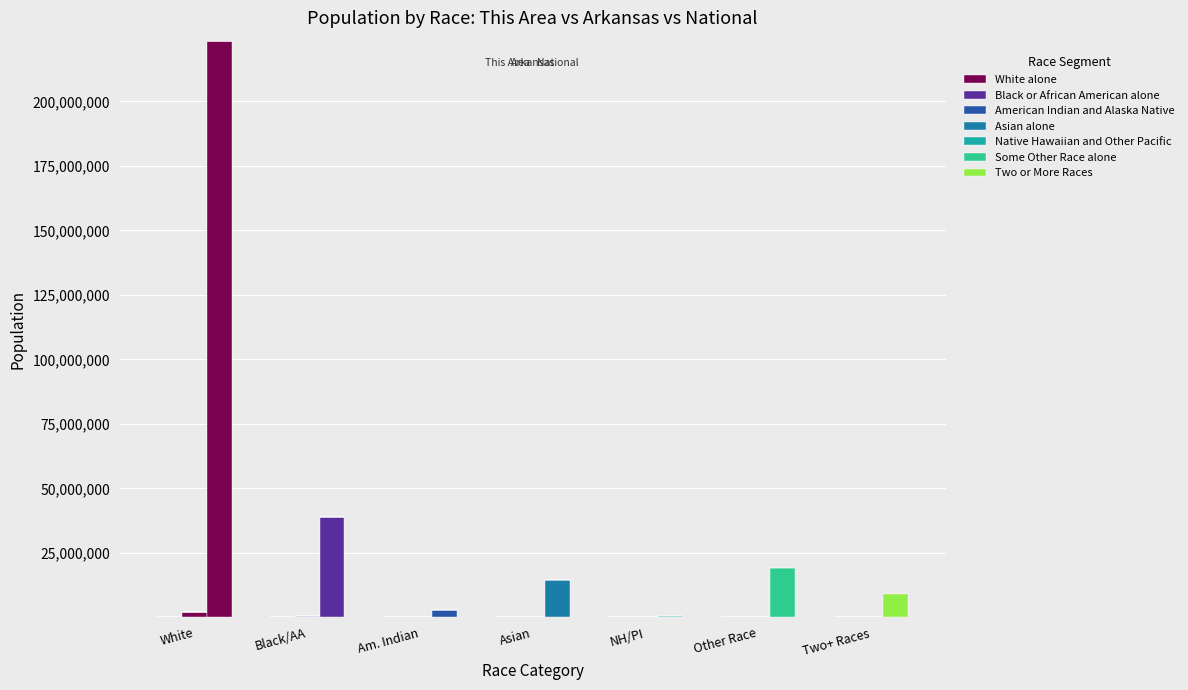

At which label is This Area closest to 20461?

White